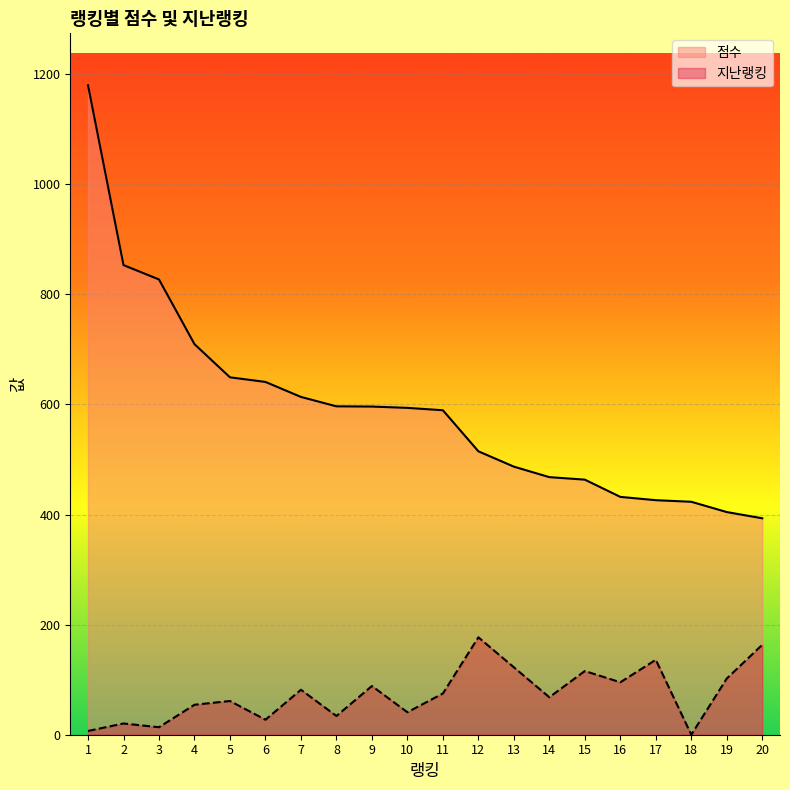

What is the total value across all series at 6?

668.0